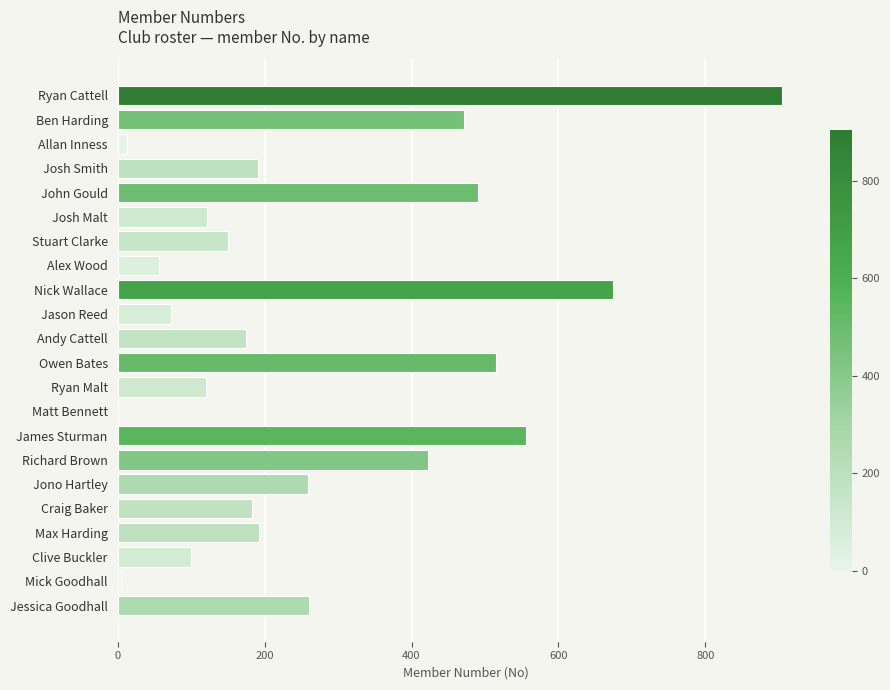

What is the sum of the values at Craig Baker and Owen Bates?

698